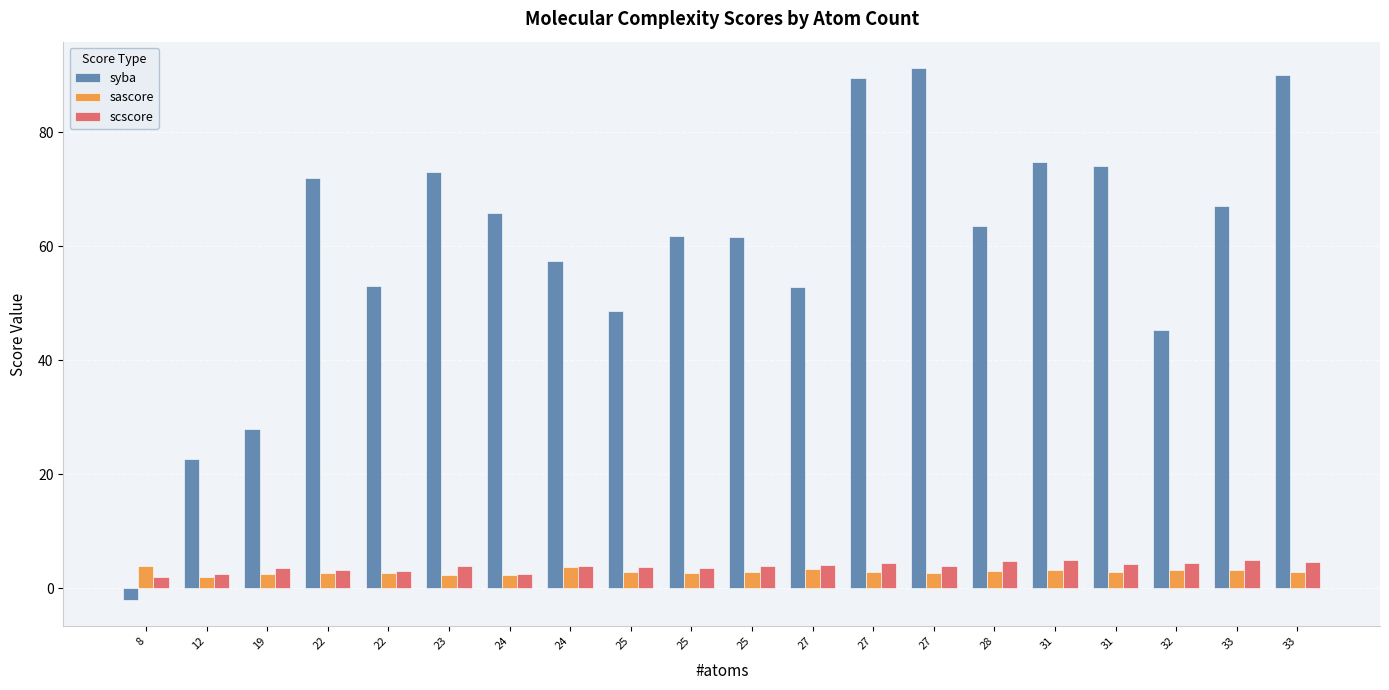

What is the total value across all series at 27?

60.4